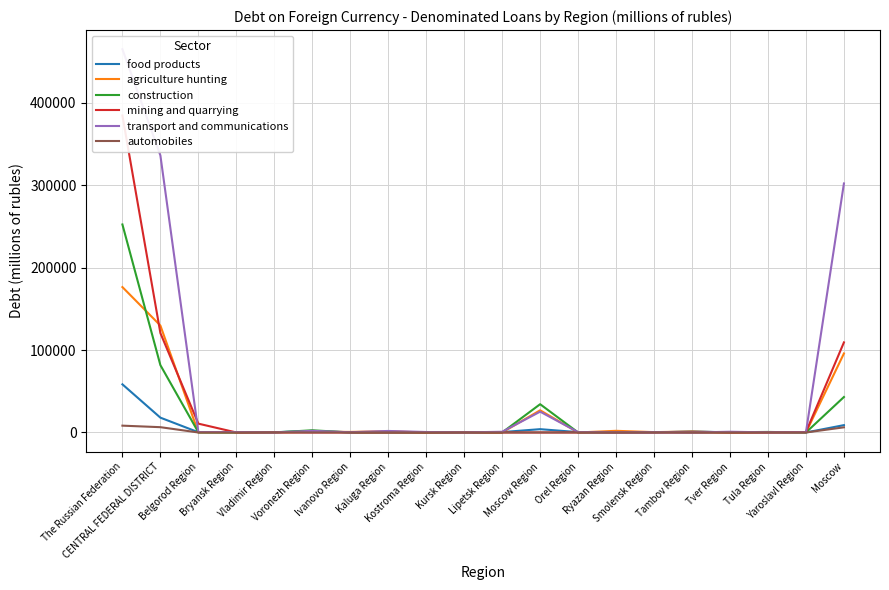

True or false: transport and communications and automobiles cross at least once.

True